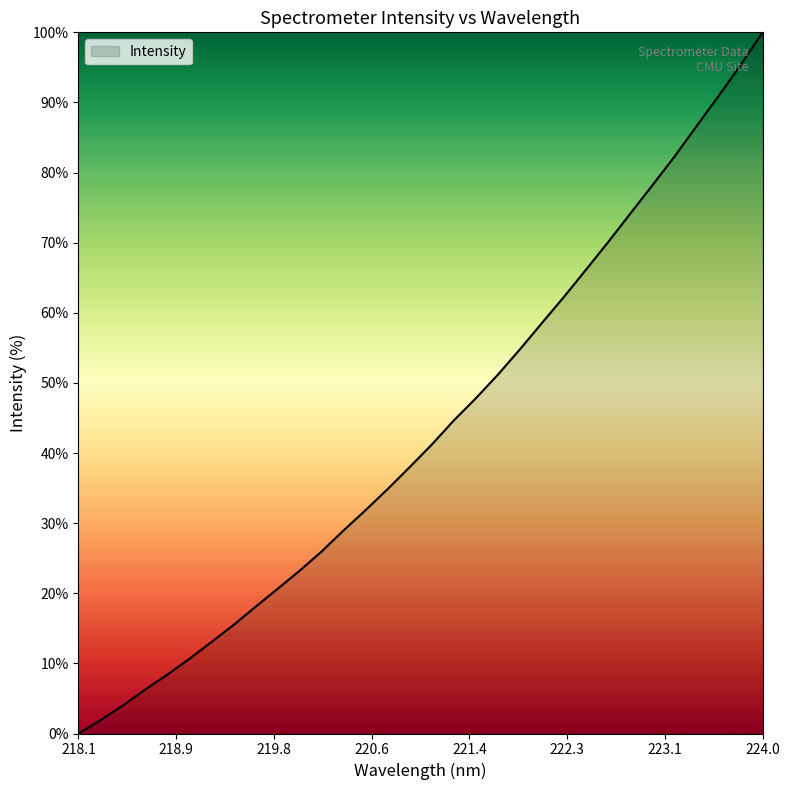

What is the difference between the maximum and minimum values?

100.0